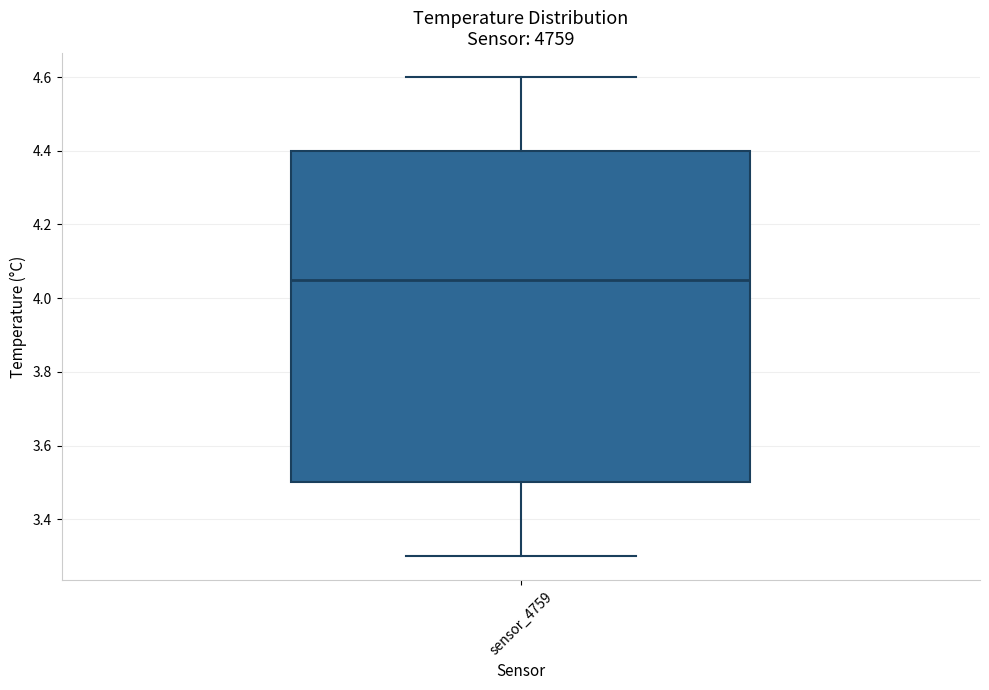

Where is the upper edge of the box for sensor_4759 on the y-axis? The values are not printed on the chart, so give them approximately, as read against the axis.

4.40